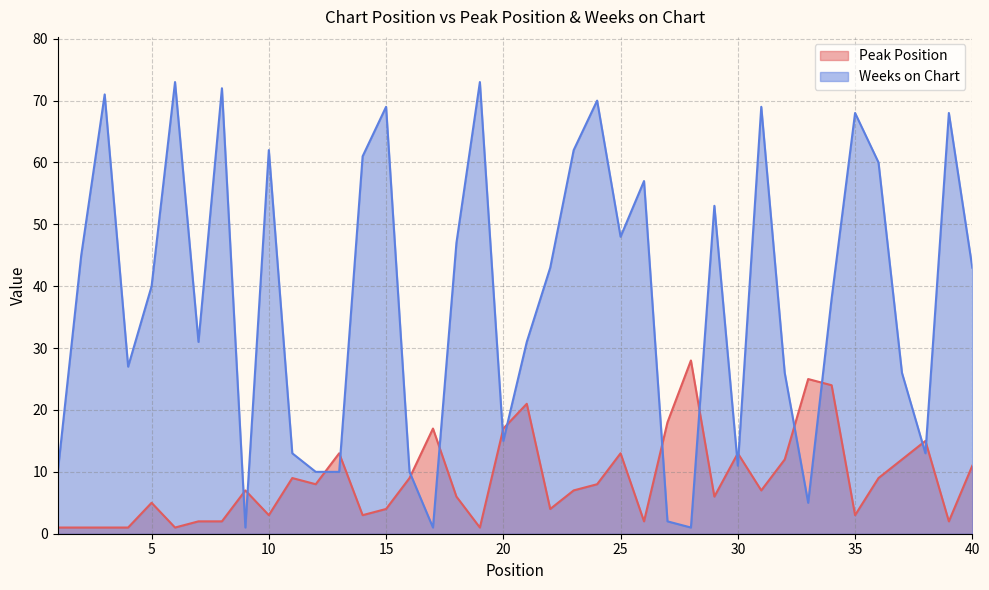

What is the value of the Peak Position point at the 1st from the left?

1